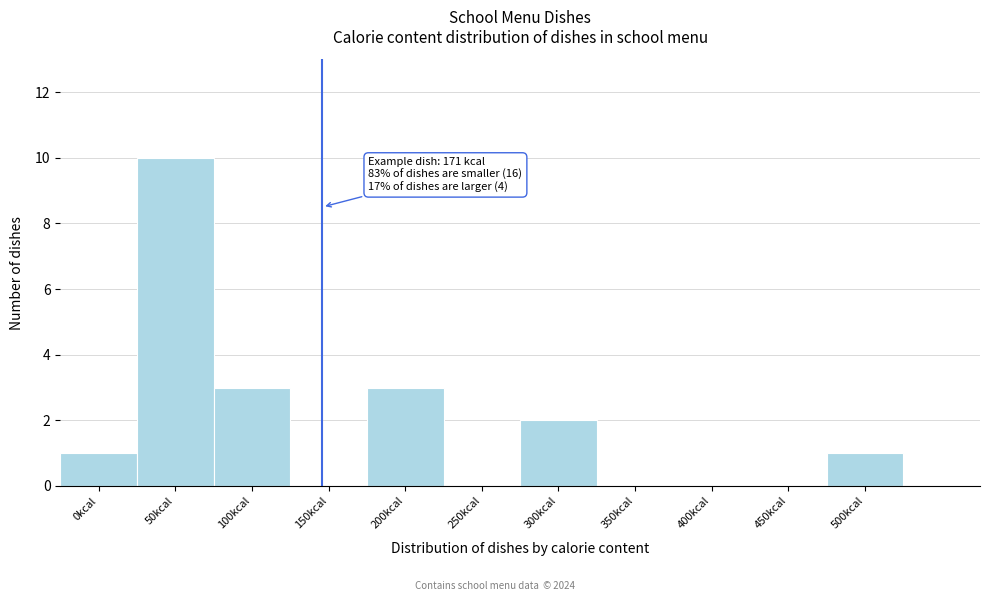

Reading right to left, list all the values displayed in this chart.

500kcal=1	450kcal=0	400kcal=0	350kcal=0	300kcal=2	250kcal=0	200kcal=3	150kcal=0	100kcal=3	50kcal=10	0kcal=1